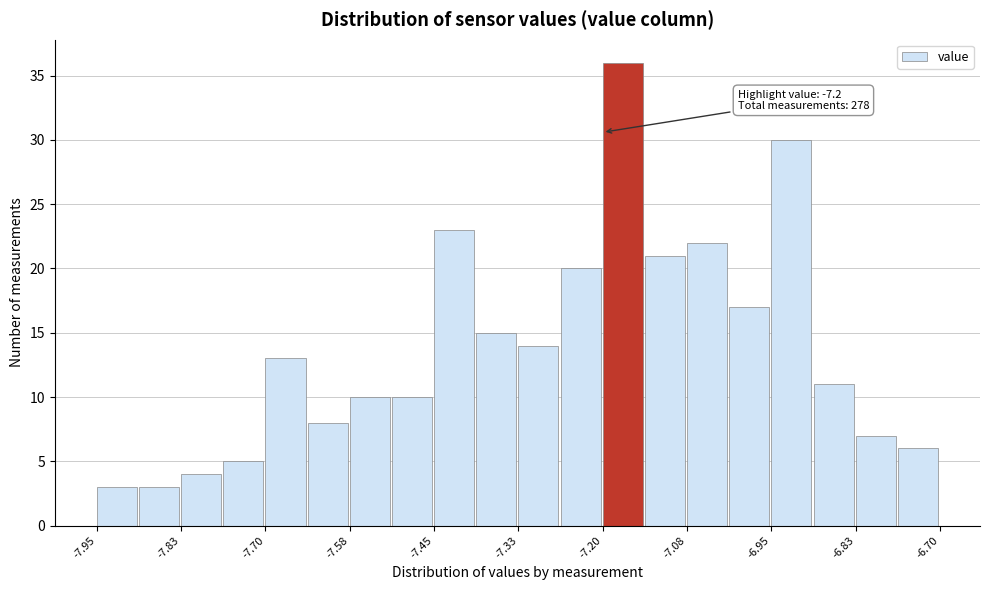

Around what value on the x-axis is the tallest bar? Give the approximate position of its centre, as read against the axis.

-7.18